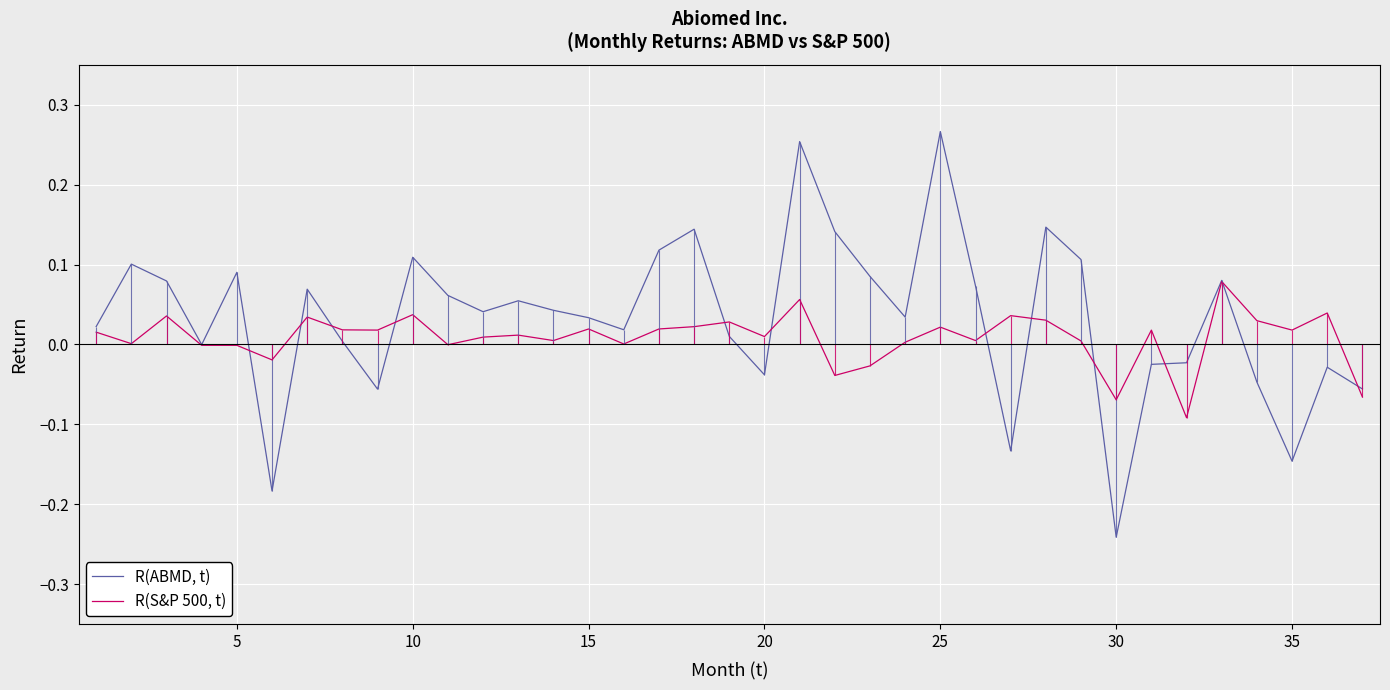

What are all the series names shown in the legend?

R(ABMD, t), R(S&P 500, t)